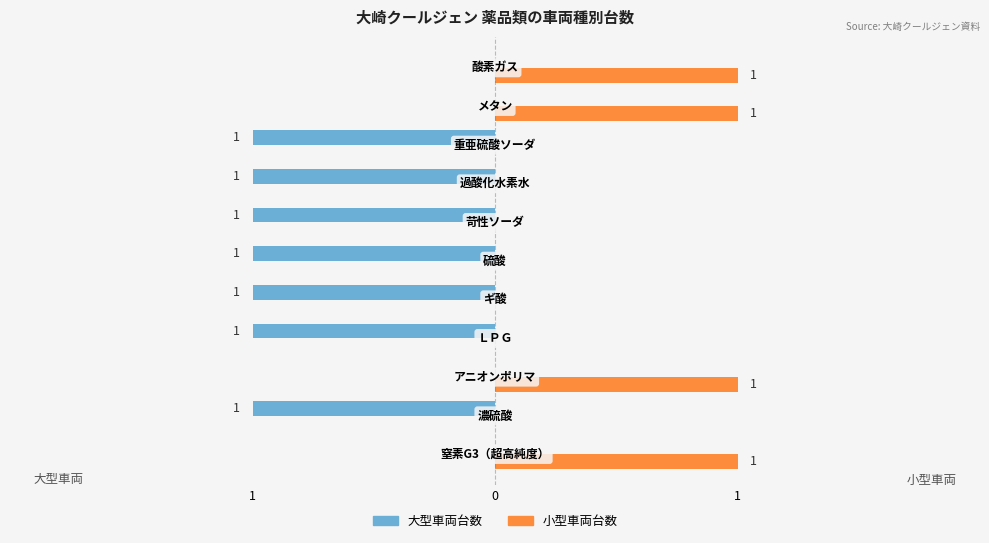

Which series has the largest range (max minus min)?

大型車両台数